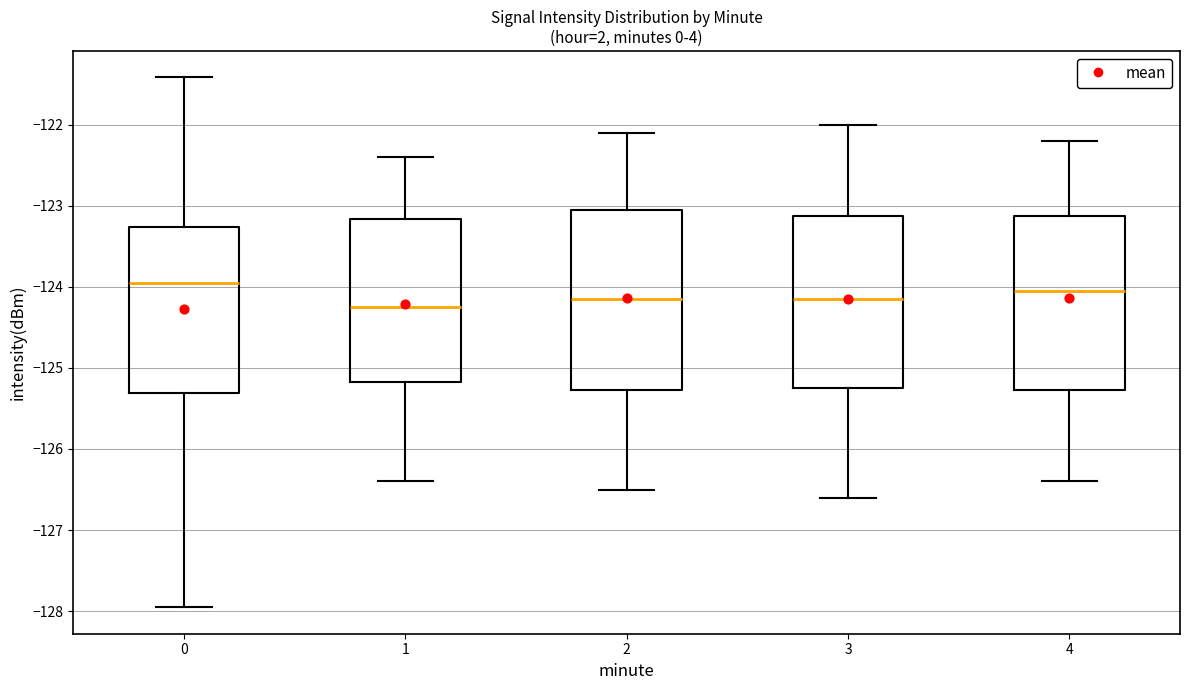

Where does the lower whisker of the box at x = 0 end on the y-axis? The values are not printed on the chart, so give them approximately, as read against the axis.

-128.0